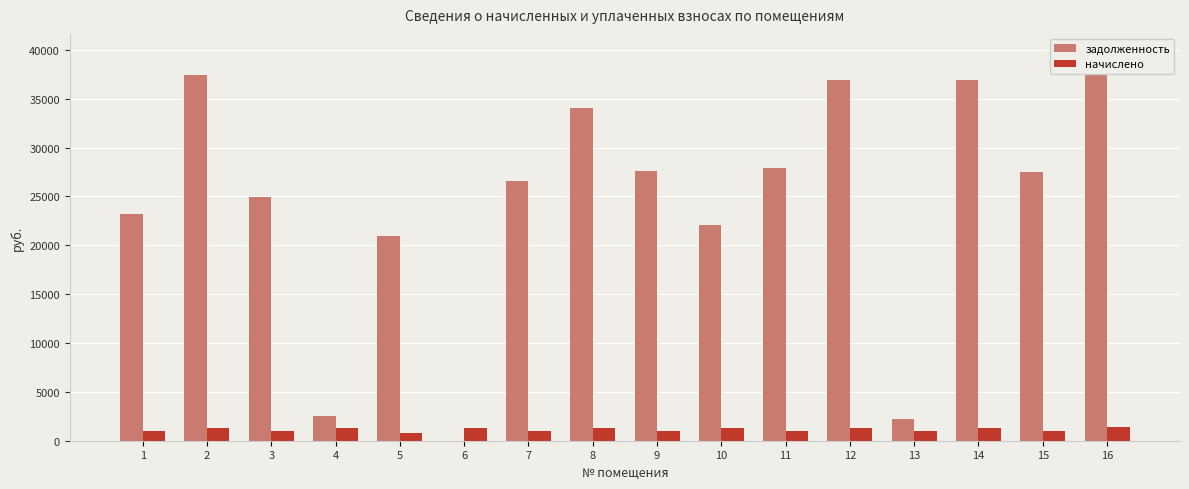

How many bars are there in each group?

2